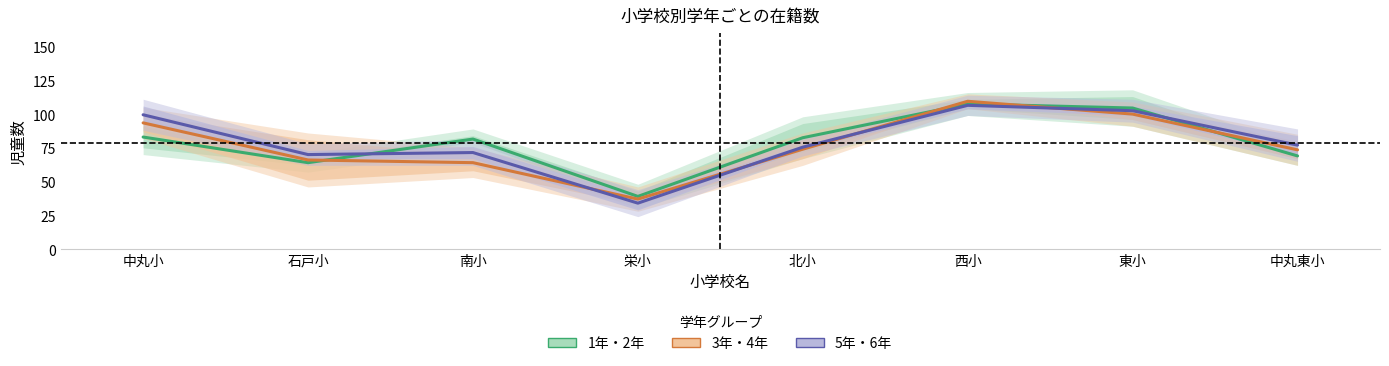

How many times do 3年・4年 and 1年・2年 cross each other?

4